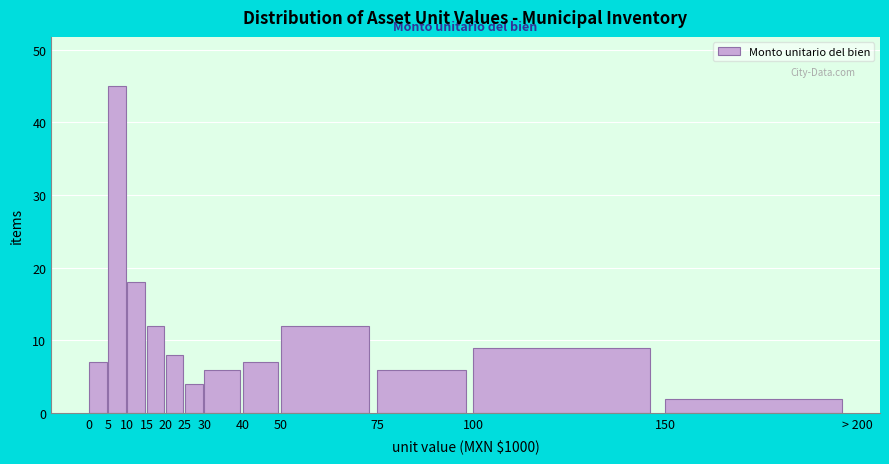

Reading right to left, extract all data points from this chart.

2	9	6	12	7	6	4	8	12	18	45	7